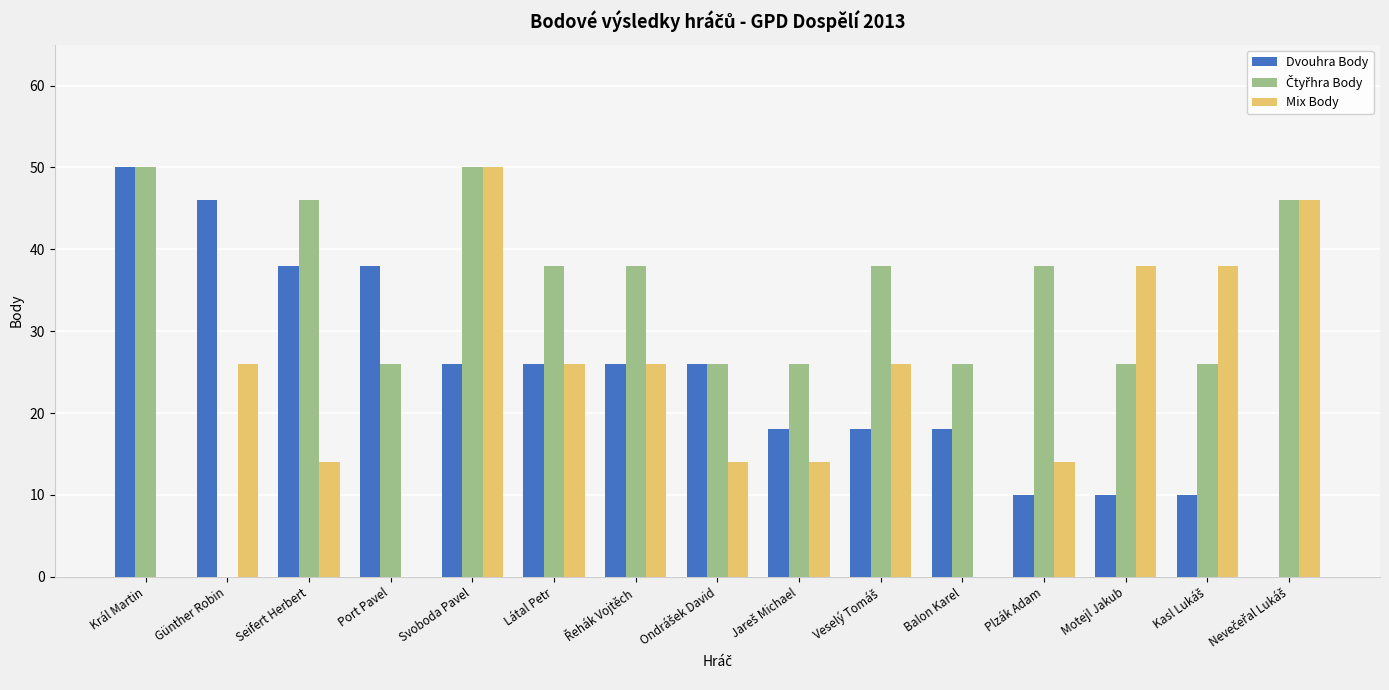

At which category is the sum across all series the highest?

Svoboda Pavel